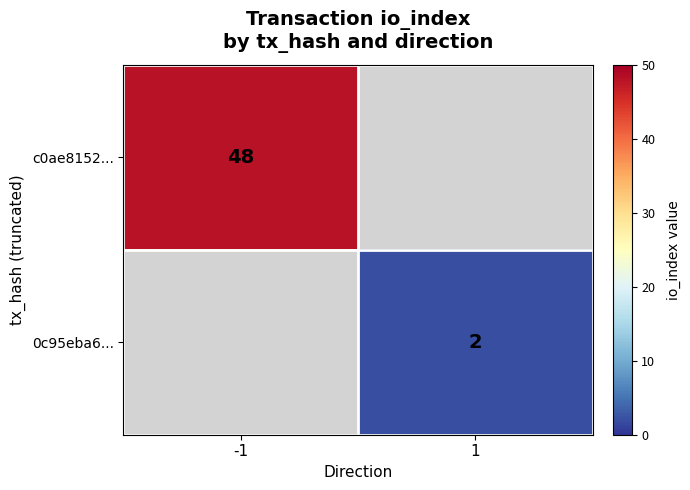

At how many categories does at least one series exceed 43?

1